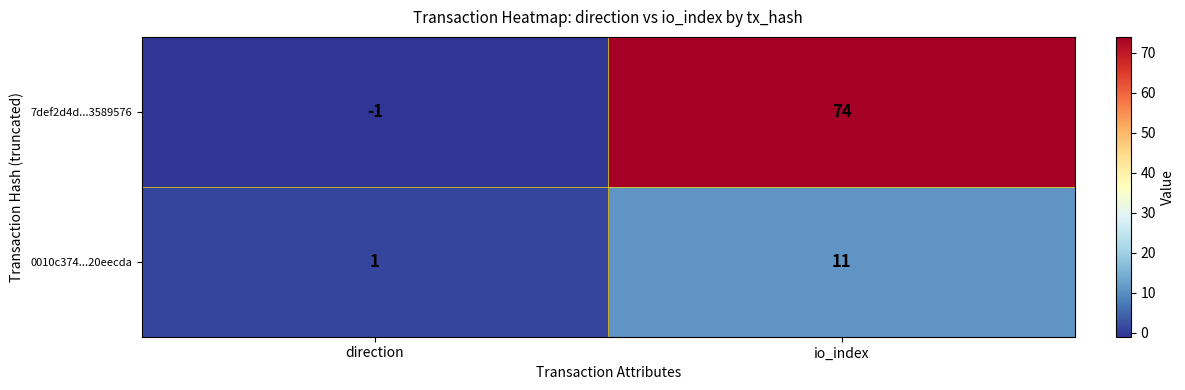

Which series has the widest spread of values?

7def2d4d...3589576